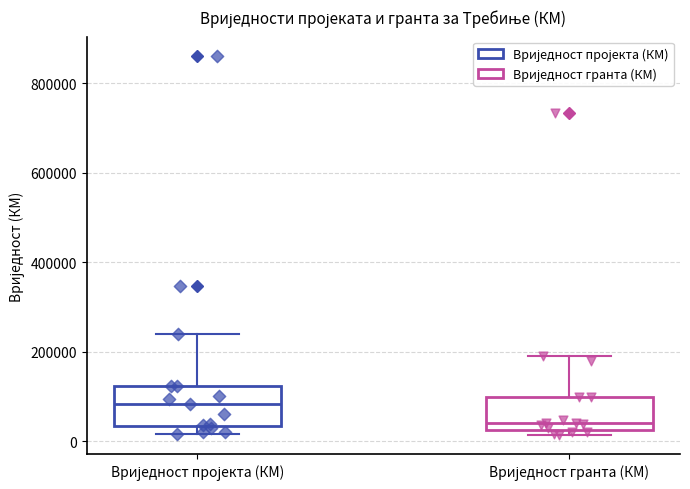

Reading left to right, transcribe this box plot: for each box, give where its median line is, the range the box spans, and where its two whiskers end, as read against the y-axis. The values are not printed on the chart, so give them approximately, as read against the axis.

Вриједност пројекта (КМ): median 80000, box 40000 to 120000, whiskers 20000 to 240000
Вриједност гранта (КМ): median 40000, box 20000 to 100000, whiskers 20000 (just below the box's lower edge) to 200000